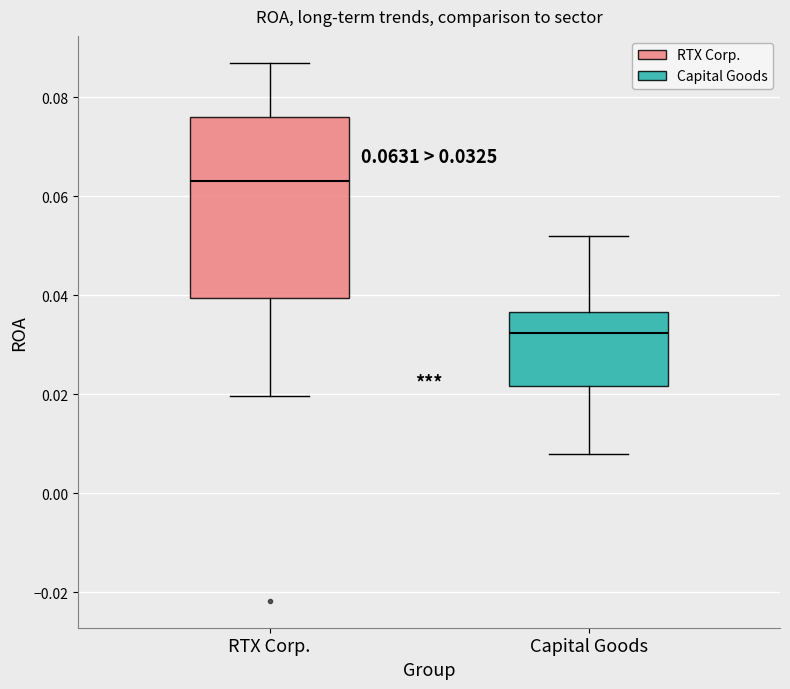

Which box has the lowest median line?

Capital Goods